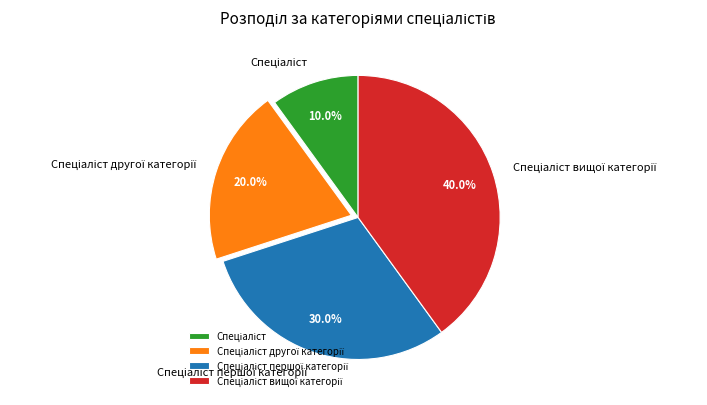

Does any single category account for the majority?

No